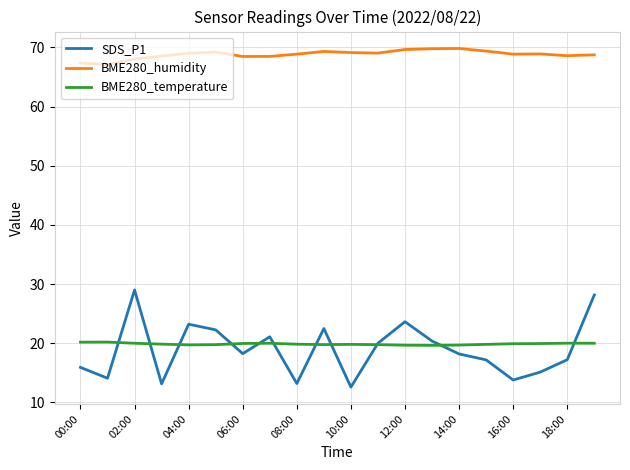

Rank the series by their maximum value, from lowest to highest.

BME280_temperature, SDS_P1, BME280_humidity